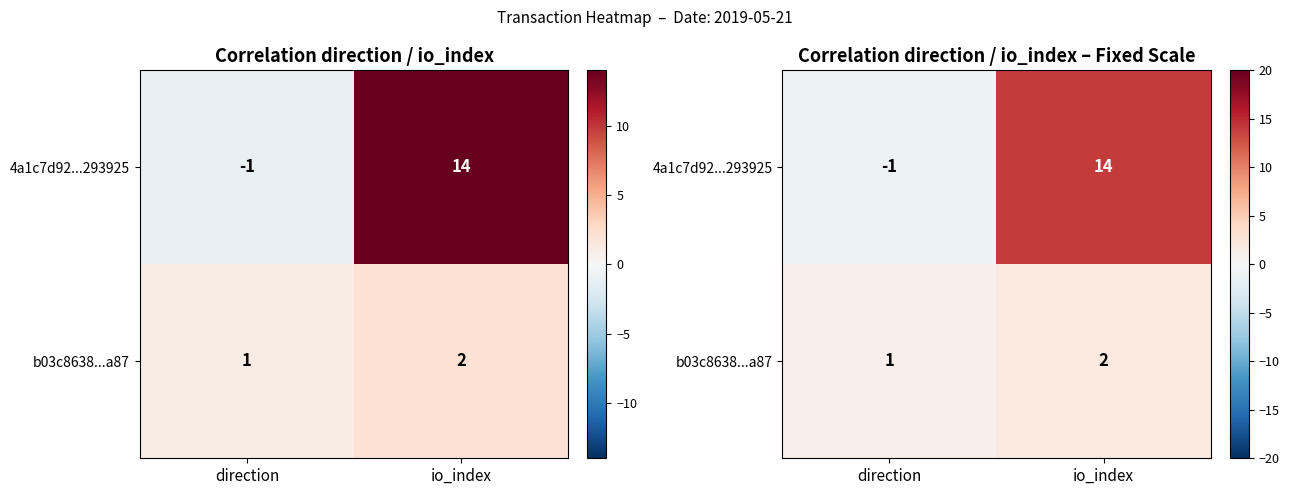

List the series in order of their overall mean, lowest first.

b03c8638...a87, 4a1c7d92...293925